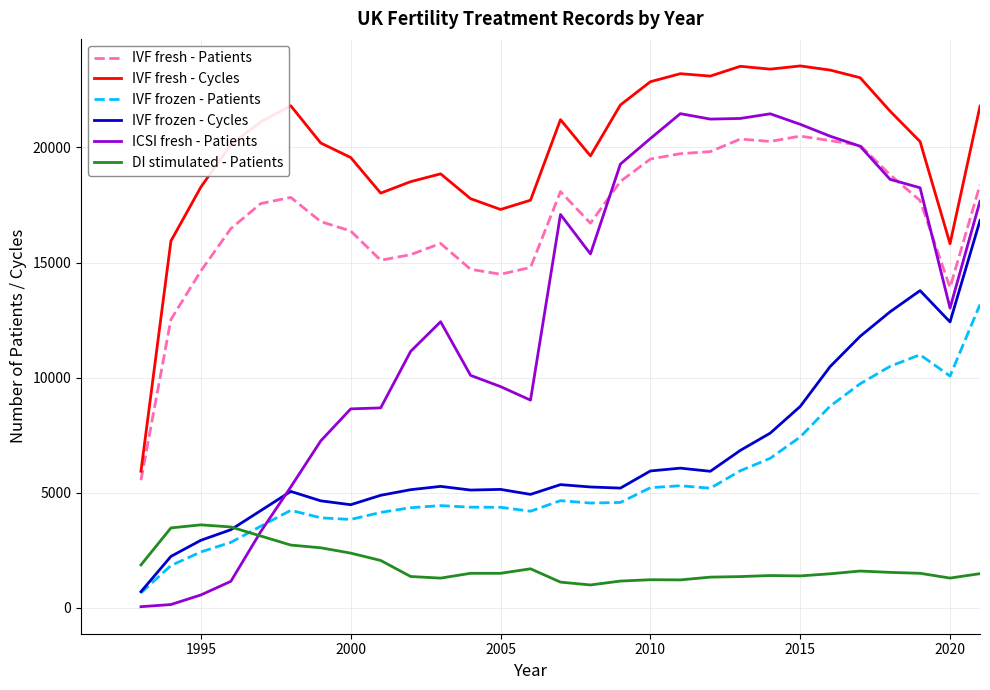

Which series has the largest total across all categories?

IVF fresh - Cycles